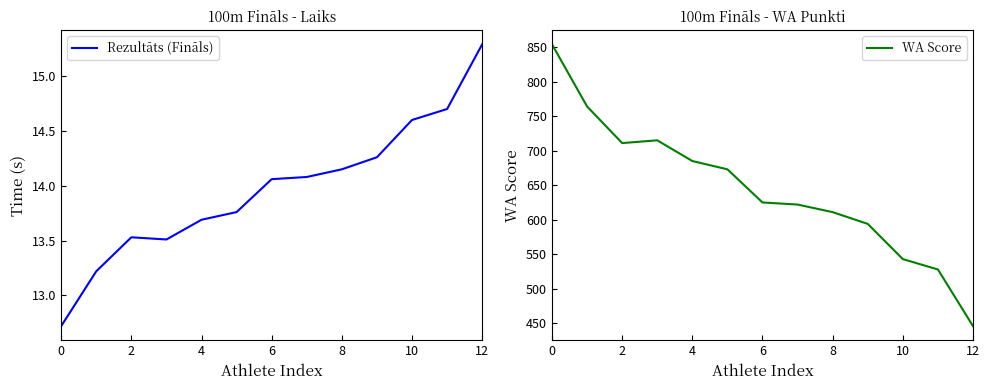

What are all the series names shown in the legend?

Rezultāts (Fināls), WA Score